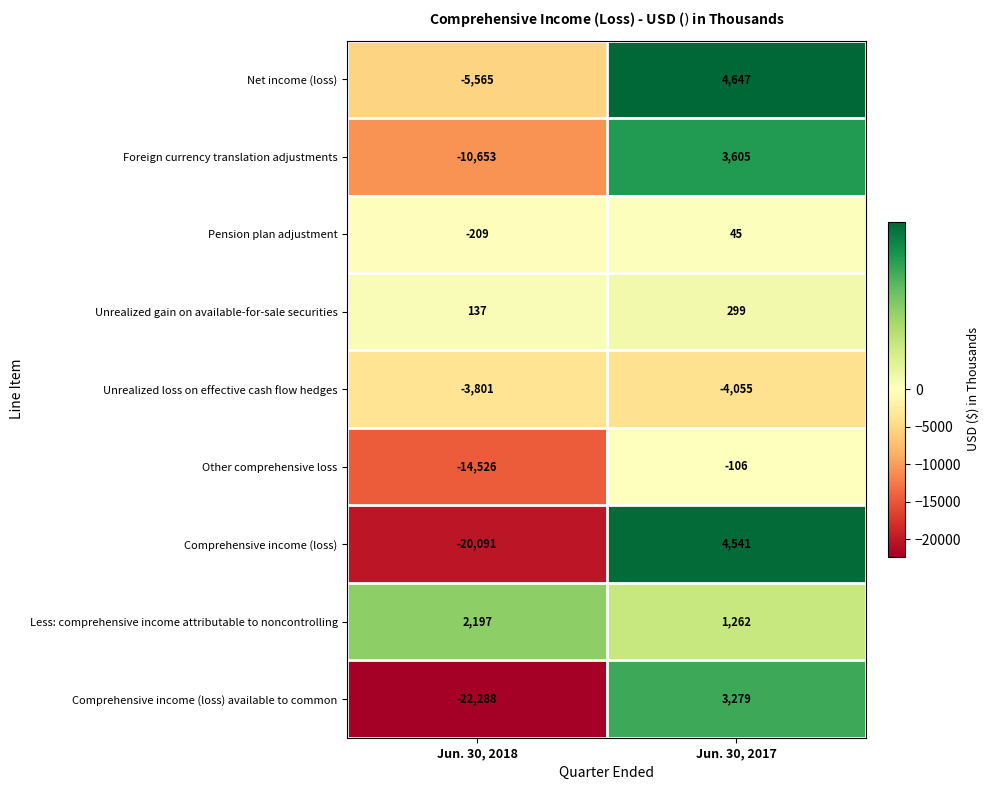

Rank the series by their maximum value, from highest to lowest.

Net income (loss), Comprehensive income (loss), Foreign currency translation adjustments, Comprehensive income (loss) available to common, Less: comprehensive income attributable to noncontrolling, Unrealized gain on available-for-sale securities, Pension plan adjustment, Other comprehensive loss, Unrealized loss on effective cash flow hedges